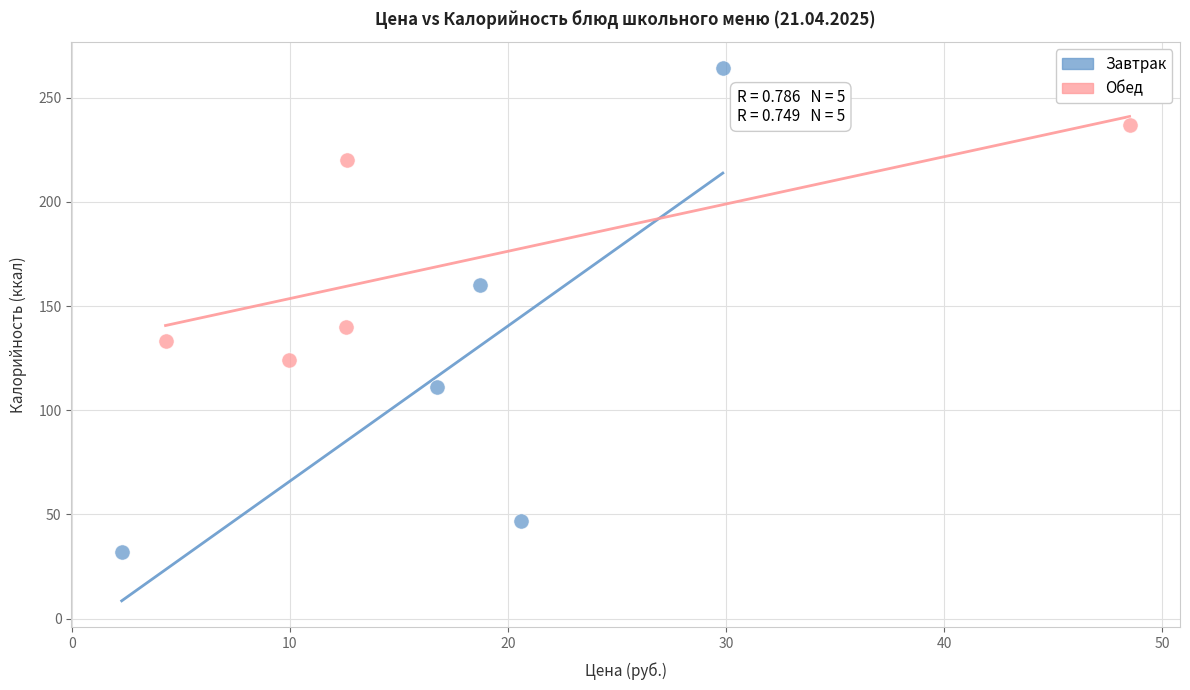

Which series contains the highest Y value?

Завтрак